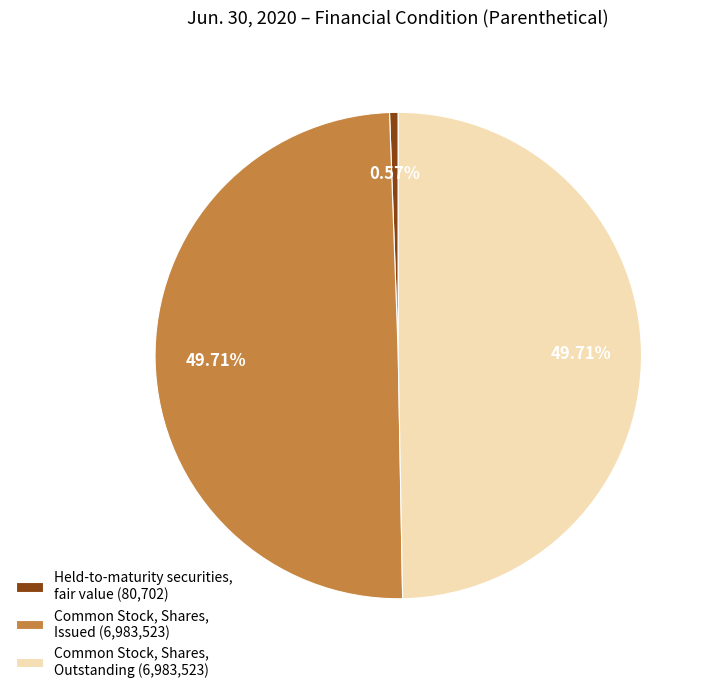

The Common Stock, Shares, Outstanding slice represents 59% of the pie. True or false?

False